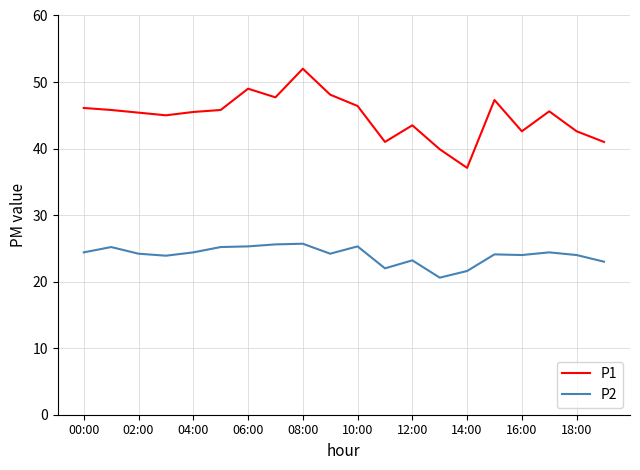

What is the maximum value shown in the chart?

52.0